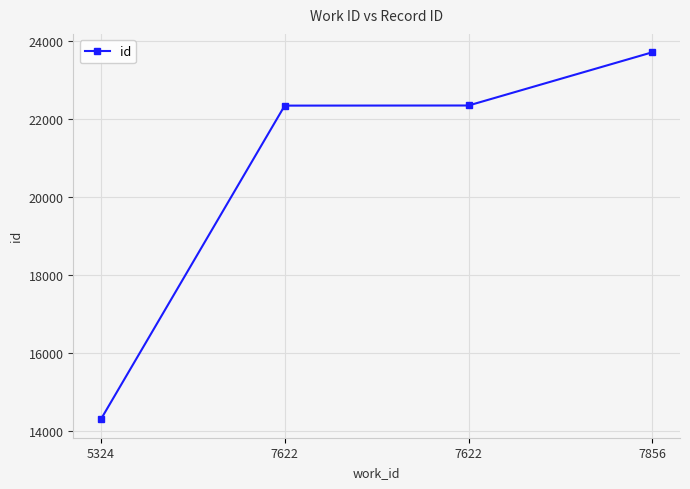

List the labels in order of value, largest first.

7856, 7622, 7622, 5324